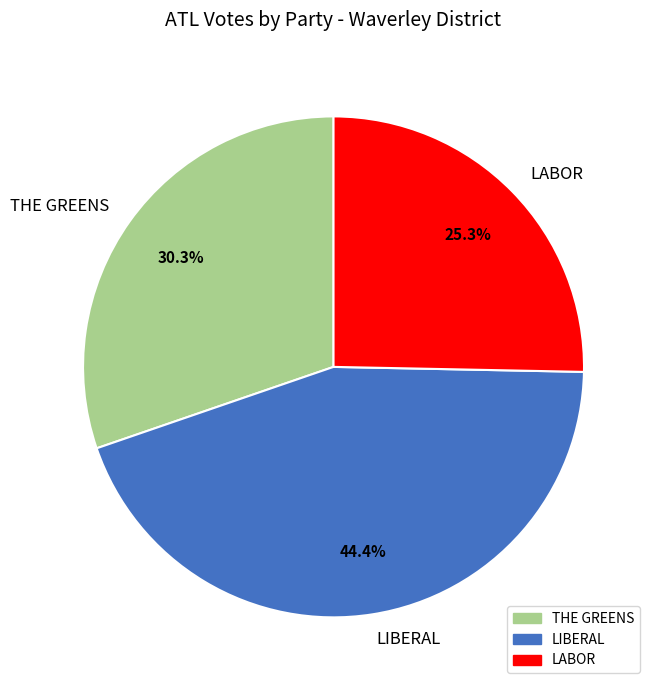

What is the ratio of the value at THE GREENS to the value at LIBERAL?

0.7